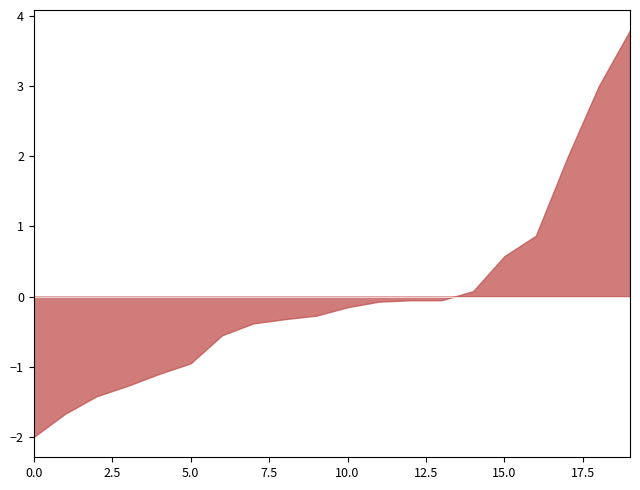

What is the difference between the maximum and minimum values?

5.8